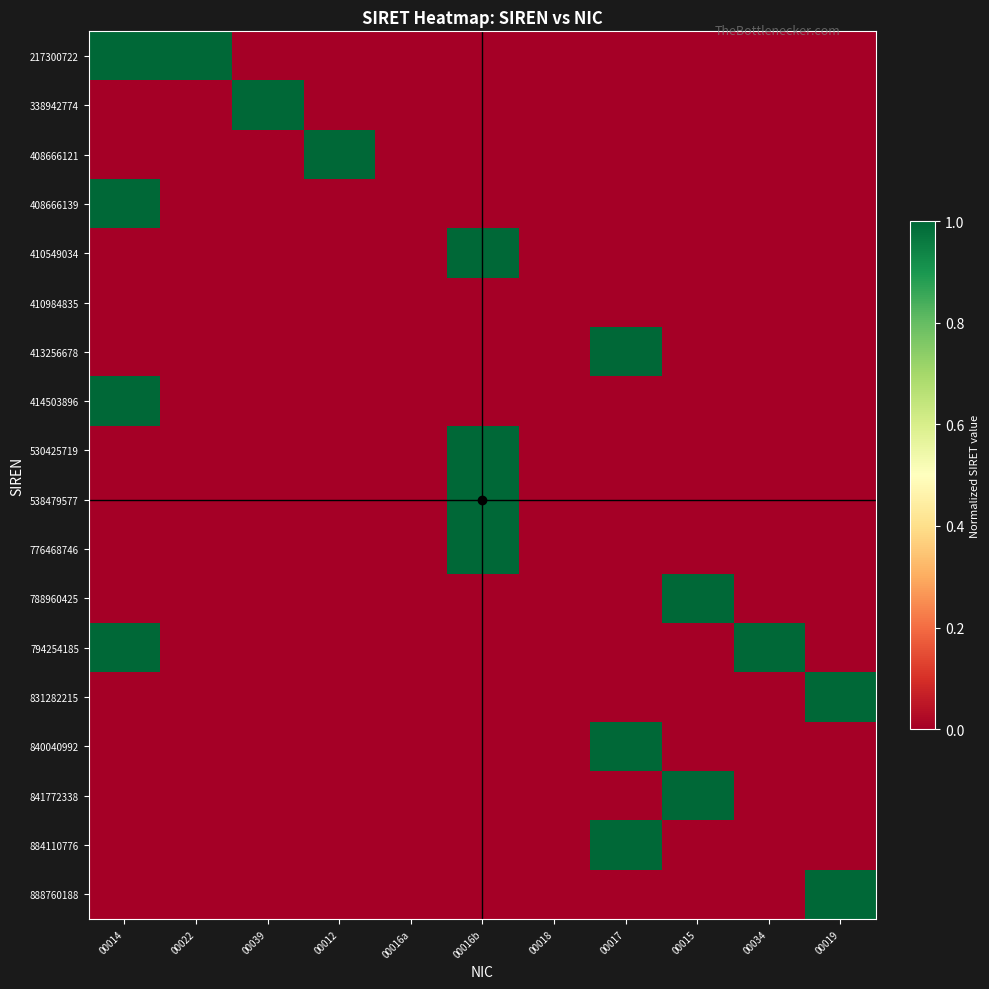

Reading left to right, list all the values displayed in this chart.

217300722: 00014=217.3	00022=217.3	00039=0.0	00012=0.0	00016a=0.0	00016b=0.0	00018=0.0	00017=0.0	00015=0.0	00034=0.0	00019=0.0
338942774: 00014=0.0	00022=0.0	00039=338.9	00012=0.0	00016a=0.0	00016b=0.0	00018=0.0	00017=0.0	00015=0.0	00034=0.0	00019=0.0
408666121: 00014=0.0	00022=0.0	00039=0.0	00012=408.7	00016a=0.0	00016b=0.0	00018=0.0	00017=0.0	00015=0.0	00034=0.0	00019=0.0
408666139: 00014=408.7	00022=0.0	00039=0.0	00012=0.0	00016a=0.0	00016b=0.0	00018=0.0	00017=0.0	00015=0.0	00034=0.0	00019=0.0
410549034: 00014=0.0	00022=0.0	00039=0.0	00012=0.0	00016a=0.0	00016b=410.5	00018=0.0	00017=0.0	00015=0.0	00034=0.0	00019=0.0
410984835: 00014=0.0	00022=0.0	00039=0.0	00012=0.0	00016a=0.0	00016b=0.0	00018=0.0	00017=0.0	00015=0.0	00034=0.0	00019=0.0
413256678: 00014=0.0	00022=0.0	00039=0.0	00012=0.0	00016a=0.0	00016b=0.0	00018=0.0	00017=413.3	00015=0.0	00034=0.0	00019=0.0
414503896: 00014=414.5	00022=0.0	00039=0.0	00012=0.0	00016a=0.0	00016b=0.0	00018=0.0	00017=0.0	00015=0.0	00034=0.0	00019=0.0
530425719: 00014=0.0	00022=0.0	00039=0.0	00012=0.0	00016a=0.0	00016b=530.4	00018=0.0	00017=0.0	00015=0.0	00034=0.0	00019=0.0
538479577: 00014=0.0	00022=0.0	00039=0.0	00012=0.0	00016a=0.0	00016b=538.5	00018=0.0	00017=0.0	00015=0.0	00034=0.0	00019=0.0
776468746: 00014=0.0	00022=0.0	00039=0.0	00012=0.0	00016a=0.0	00016b=776.5	00018=0.0	00017=0.0	00015=0.0	00034=0.0	00019=0.0
788960425: 00014=0.0	00022=0.0	00039=0.0	00012=0.0	00016a=0.0	00016b=0.0	00018=0.0	00017=0.0	00015=789.0	00034=0.0	00019=0.0
794254185: 00014=794.3	00022=0.0	00039=0.0	00012=0.0	00016a=0.0	00016b=0.0	00018=0.0	00017=0.0	00015=0.0	00034=794.3	00019=0.0
831282215: 00014=0.0	00022=0.0	00039=0.0	00012=0.0	00016a=0.0	00016b=0.0	00018=0.0	00017=0.0	00015=0.0	00034=0.0	00019=831.3
840040992: 00014=0.0	00022=0.0	00039=0.0	00012=0.0	00016a=0.0	00016b=0.0	00018=0.0	00017=840.0	00015=0.0	00034=0.0	00019=0.0
841772338: 00014=0.0	00022=0.0	00039=0.0	00012=0.0	00016a=0.0	00016b=0.0	00018=0.0	00017=0.0	00015=841.8	00034=0.0	00019=0.0
884110776: 00014=0.0	00022=0.0	00039=0.0	00012=0.0	00016a=0.0	00016b=0.0	00018=0.0	00017=884.1	00015=0.0	00034=0.0	00019=0.0
888760188: 00014=0.0	00022=0.0	00039=0.0	00012=0.0	00016a=0.0	00016b=0.0	00018=0.0	00017=0.0	00015=0.0	00034=0.0	00019=888.8